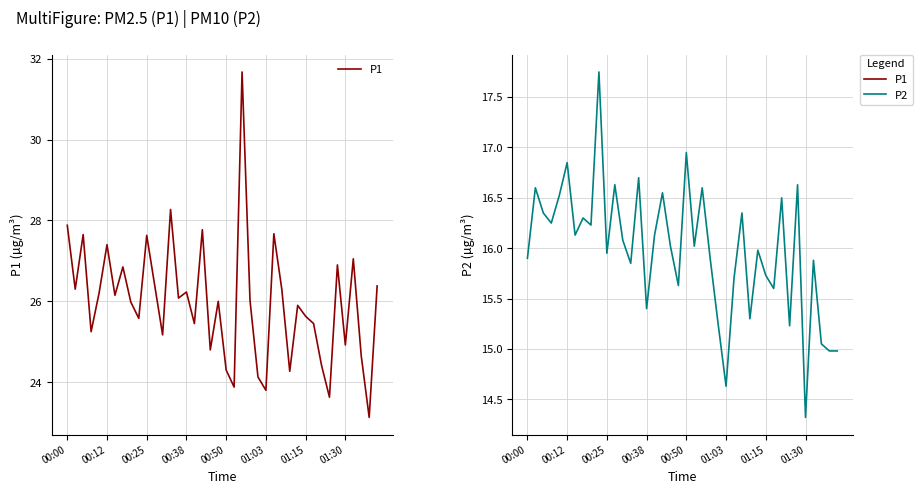

Which category has the lowest value in the P2 series?

01:30